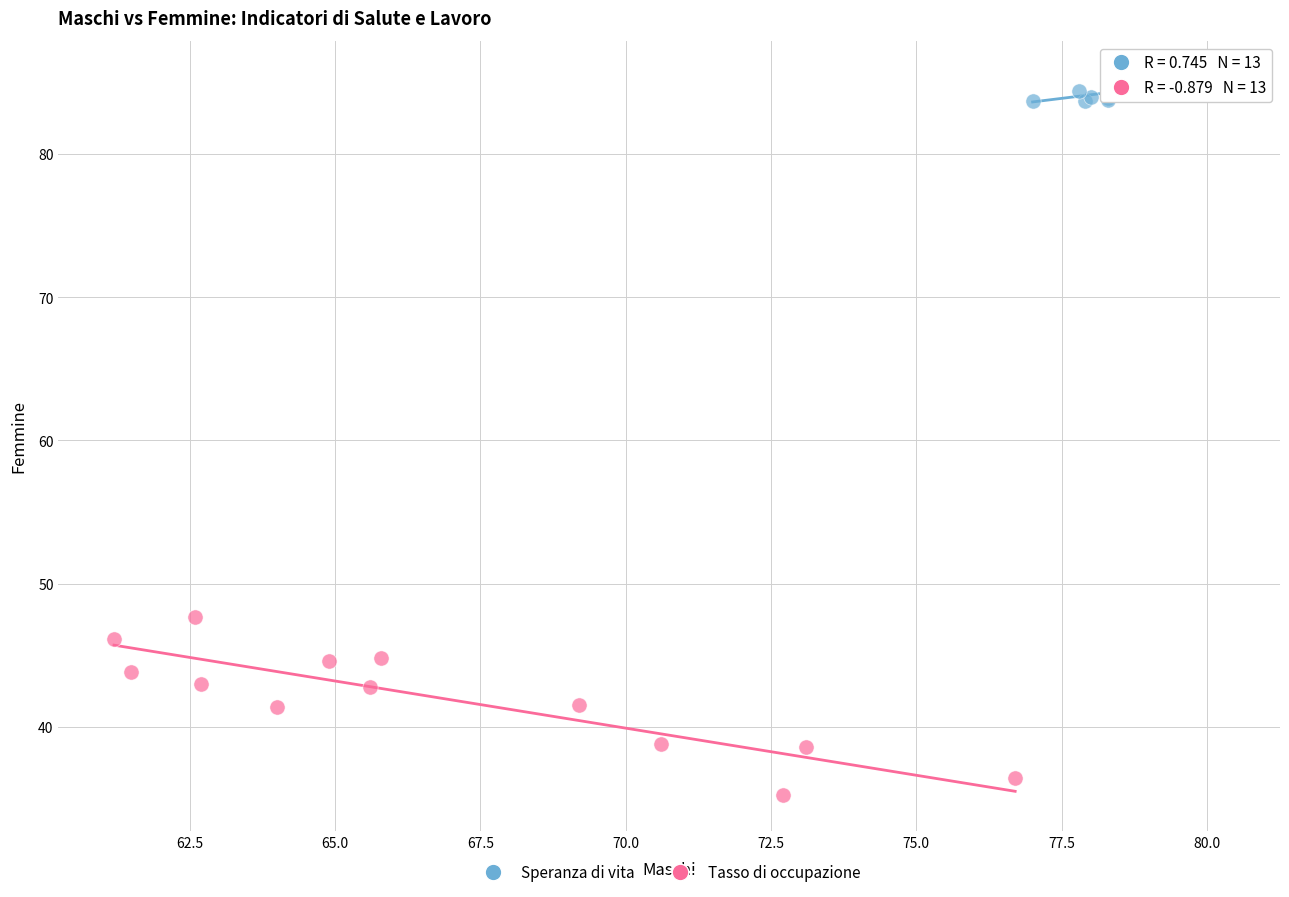

Which series reaches the maximum Y coordinate?

Speranza di vita